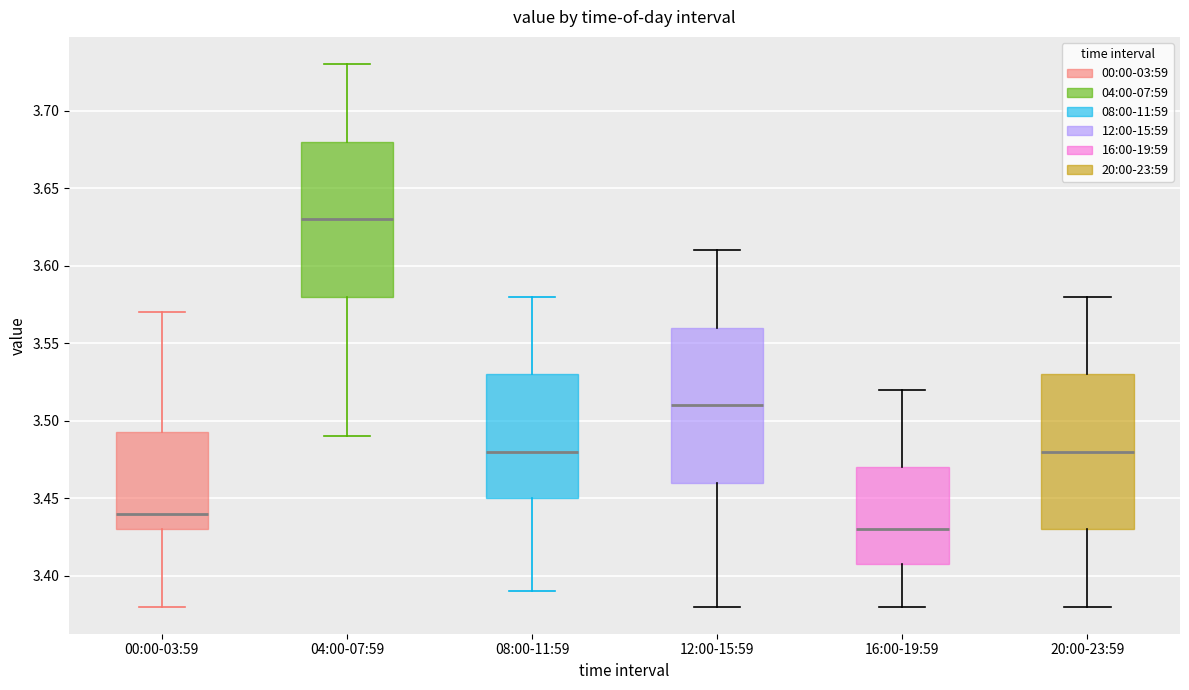

Reading left to right, read every box against the y-axis: the position of its median line, the range the box covers, and the ends of its whiskers. The values are not printed on the chart, so give them approximately, as read against the axis.

00:00-03:59: median 3.440, box 3.430 to 3.495, whiskers 3.380 to 3.570
04:00-07:59: median 3.630, box 3.580 to 3.680, whiskers 3.490 to 3.730
08:00-11:59: median 3.480, box 3.450 to 3.530, whiskers 3.390 to 3.580
12:00-15:59: median 3.510, box 3.460 to 3.560, whiskers 3.380 to 3.610
16:00-19:59: median 3.430, box 3.410 to 3.470, whiskers 3.380 to 3.520
20:00-23:59: median 3.480, box 3.430 to 3.530, whiskers 3.380 to 3.580